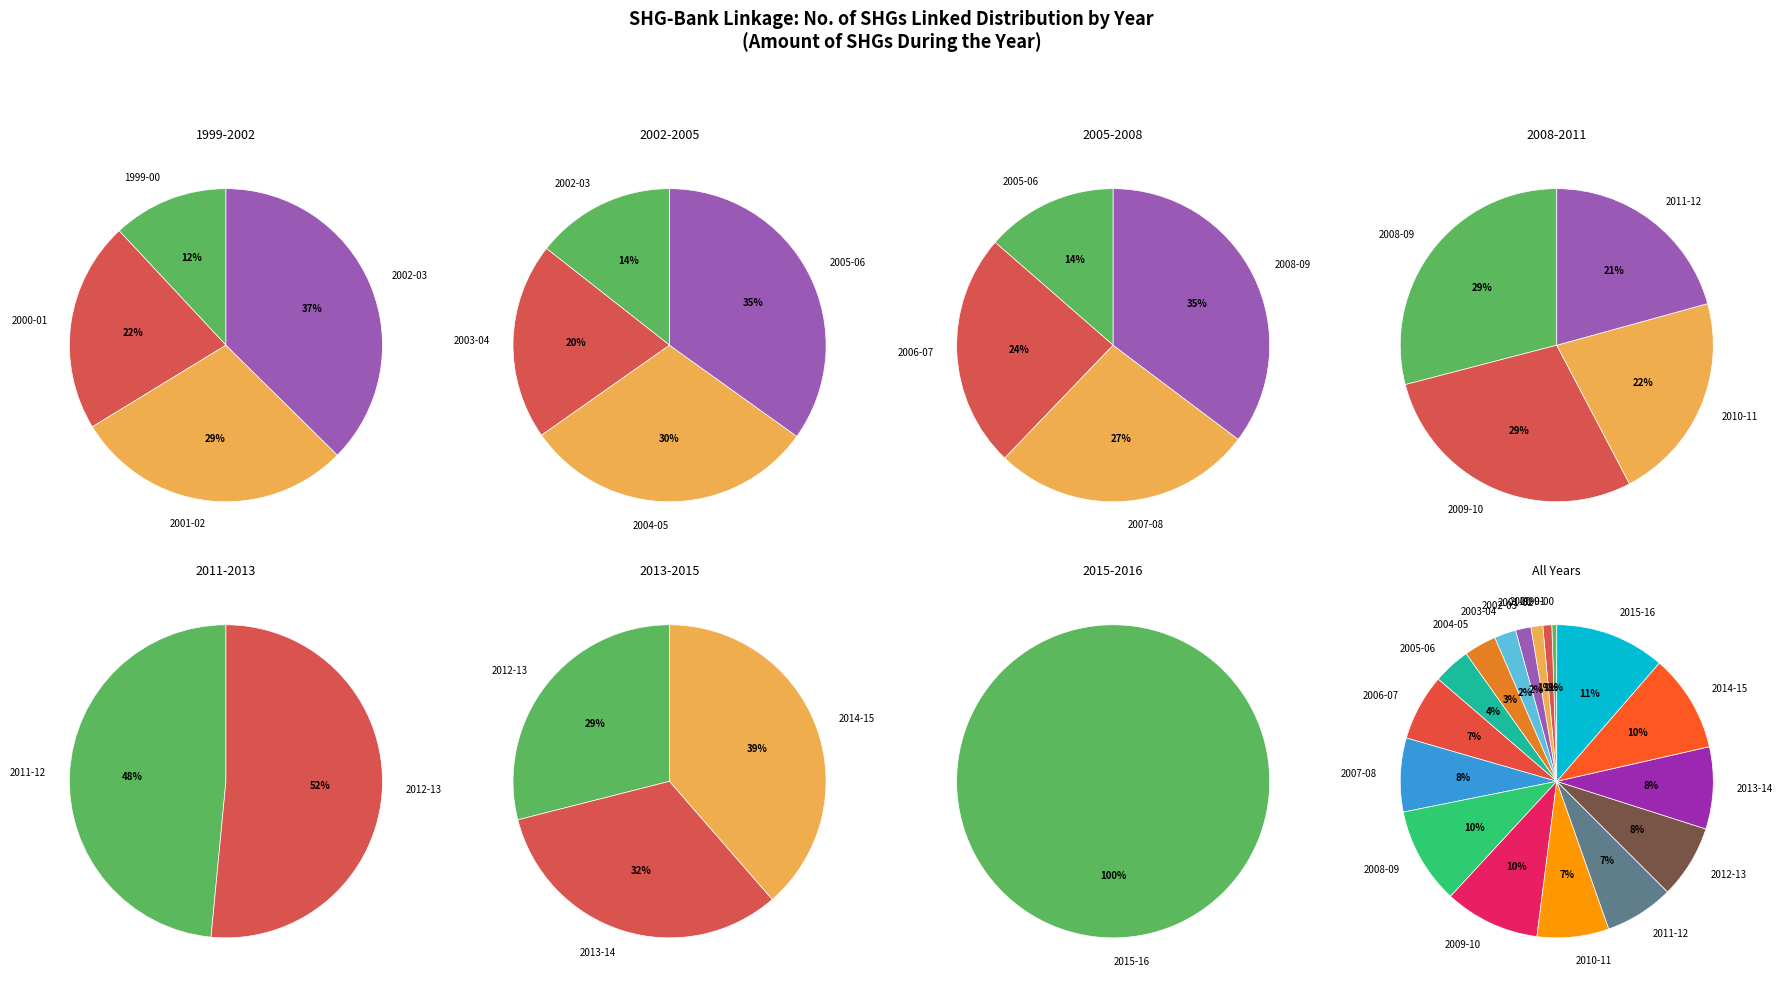

The 2010-11 slice represents 1% of the pie. True or false?

False